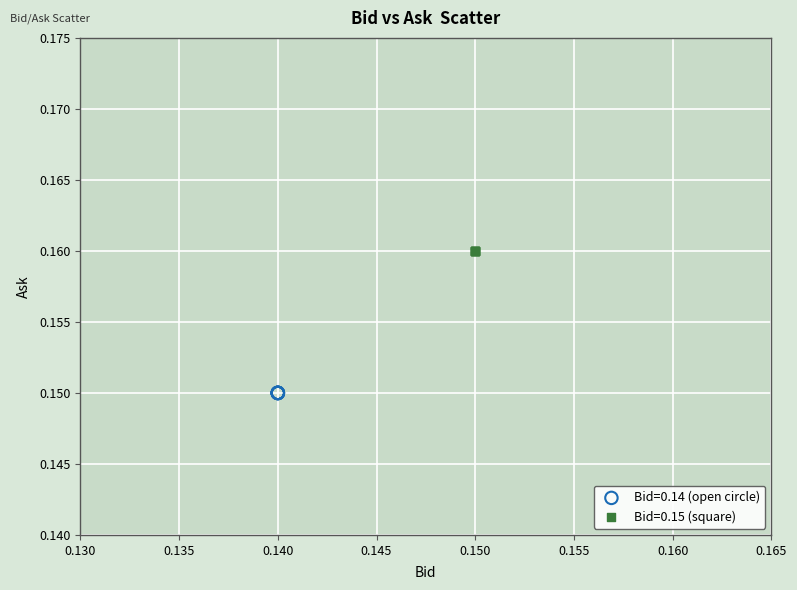

Which series reaches the maximum Y coordinate?

Bid=0.15 (square)